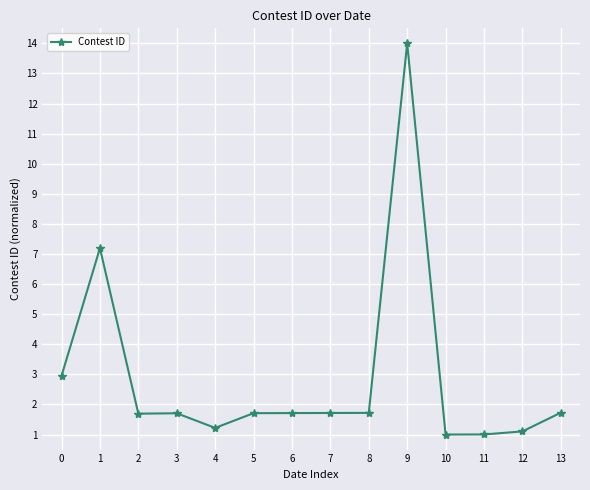

True or false: the data shows 1.2 at 5.

False